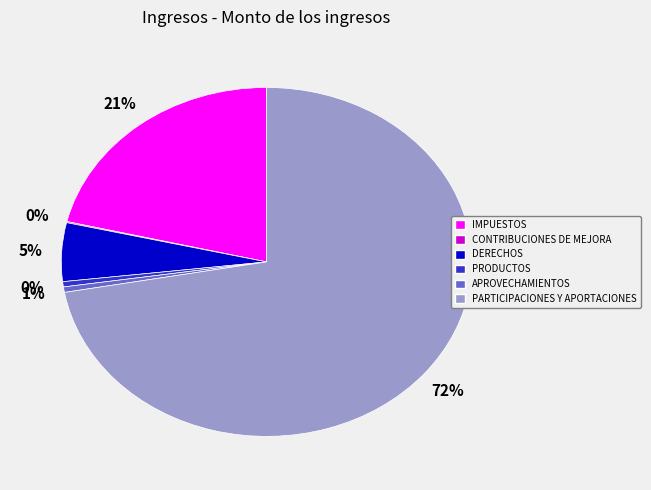

To the nearest percent, what is the combined percentage of DERECHOS and APROVECHAMIENTOS?

6%